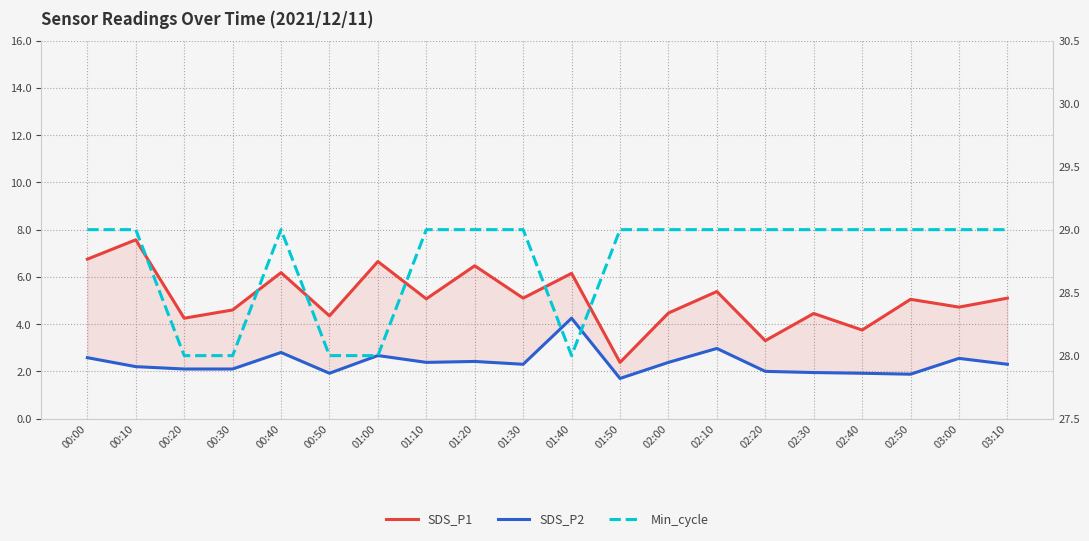

List the series in order of their peak value, lowest first.

SDS_P2, SDS_P1, Min_cycle